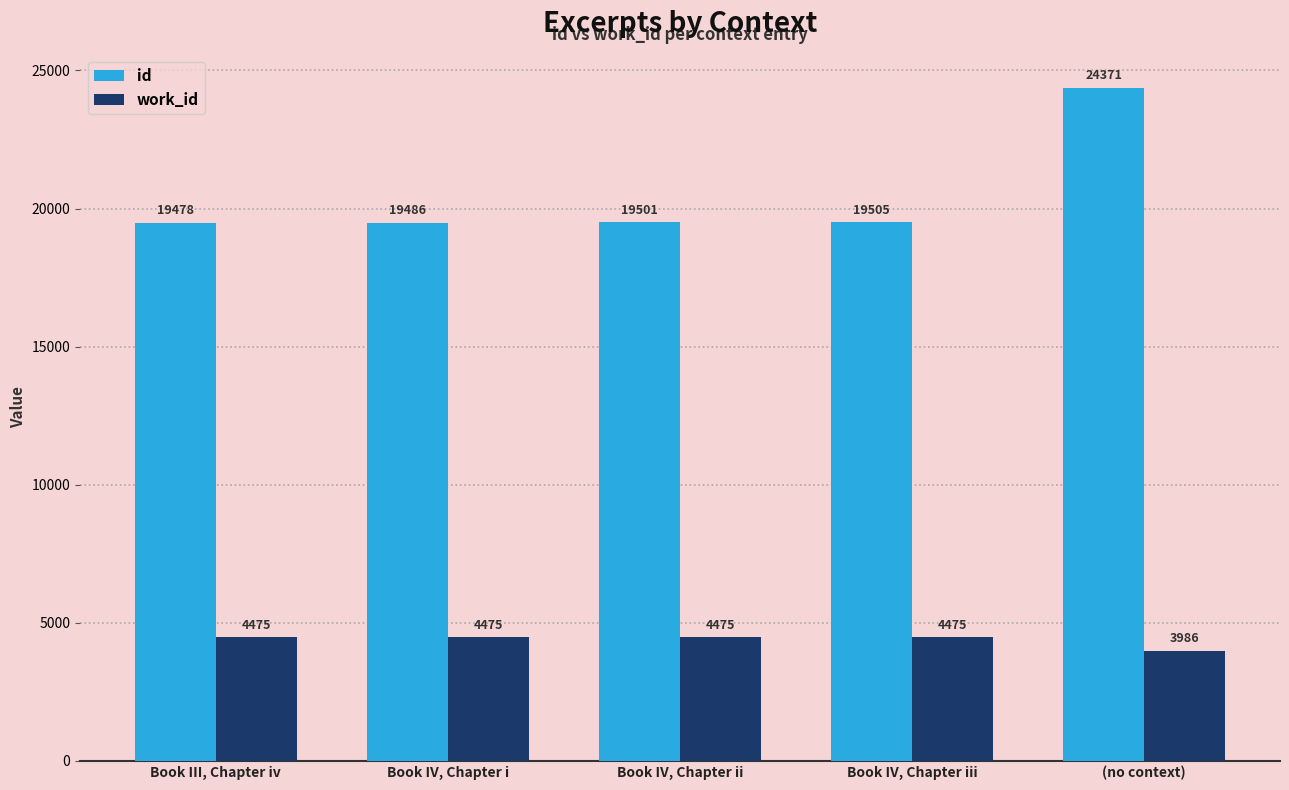

Count the number of data series in this chart.

2